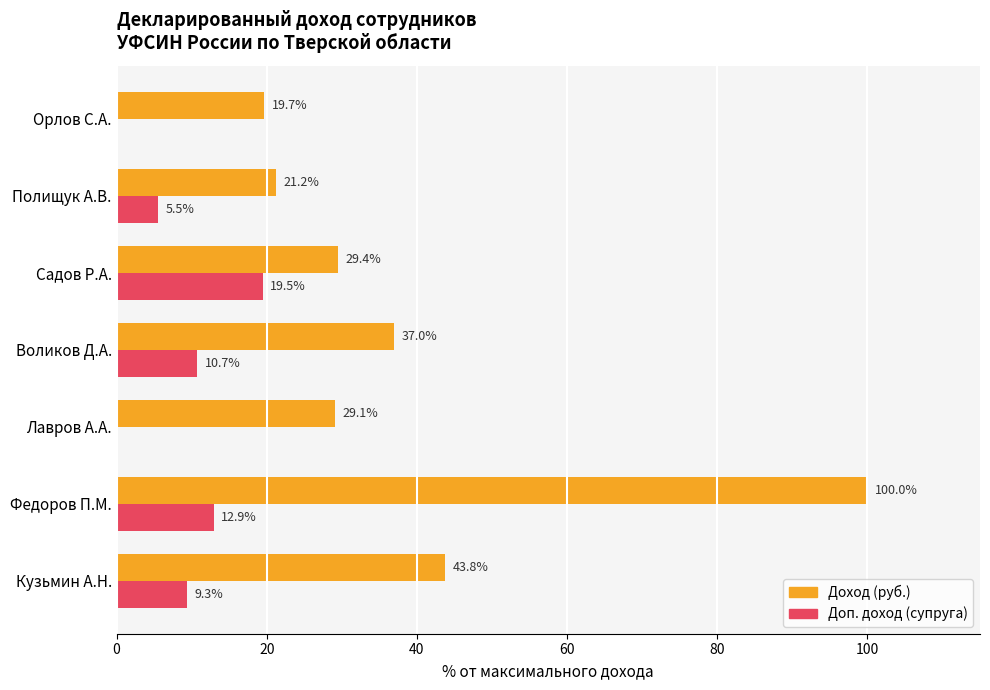

How many series are shown in this chart?

2